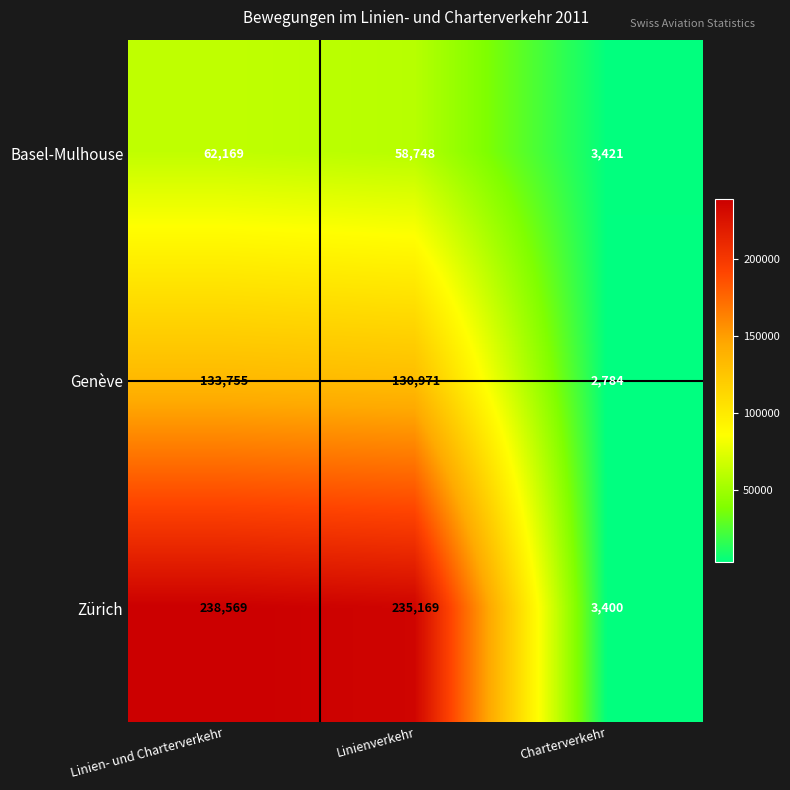

What is the spread (max minus min) of values at Linien- und Charterverkehr?

176400